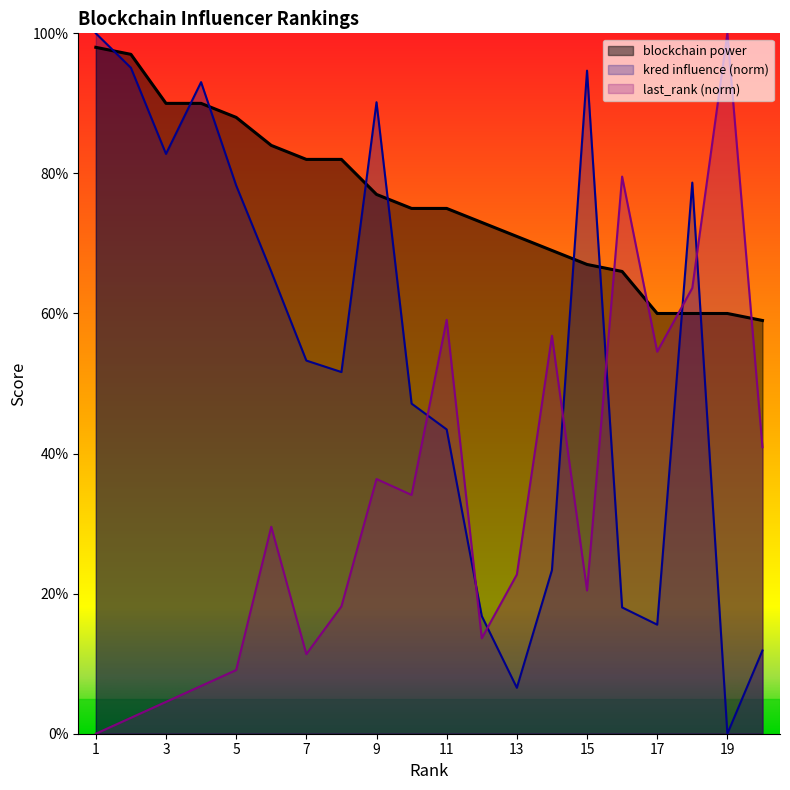

How many data points in last_rank are less than 29?

10